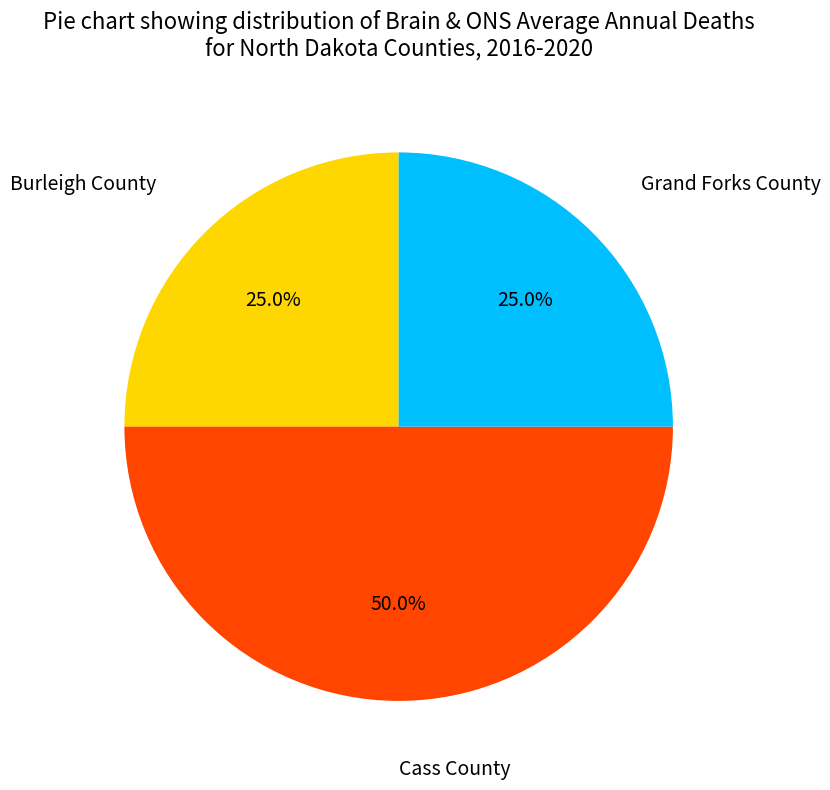

Is it true that Burleigh County is 40% of the pie?

False